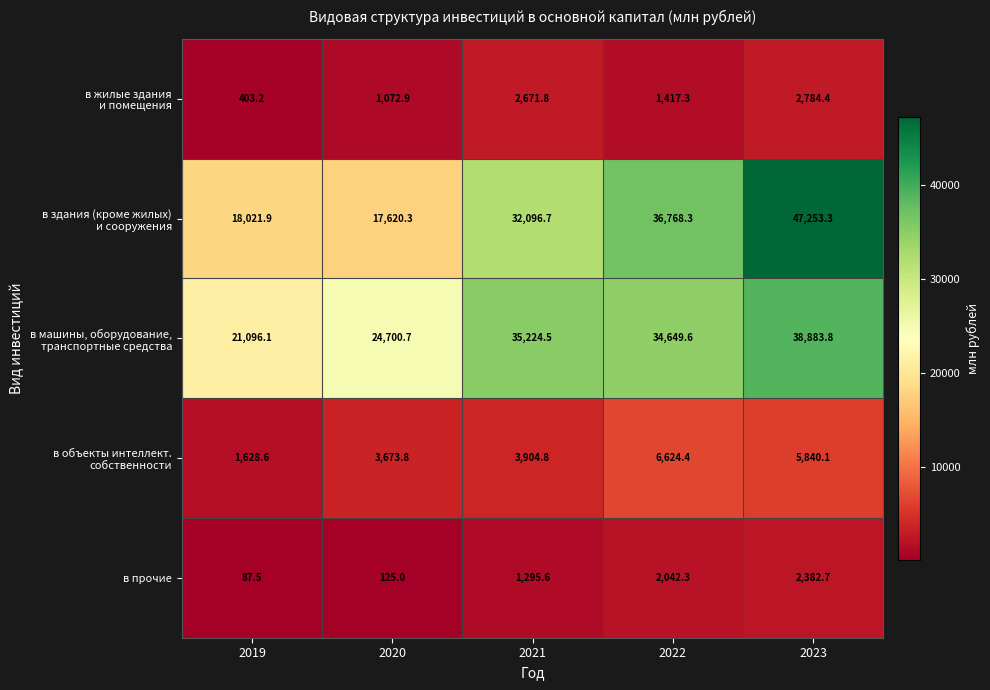

What is the total value across all series at 2023?

97144.3